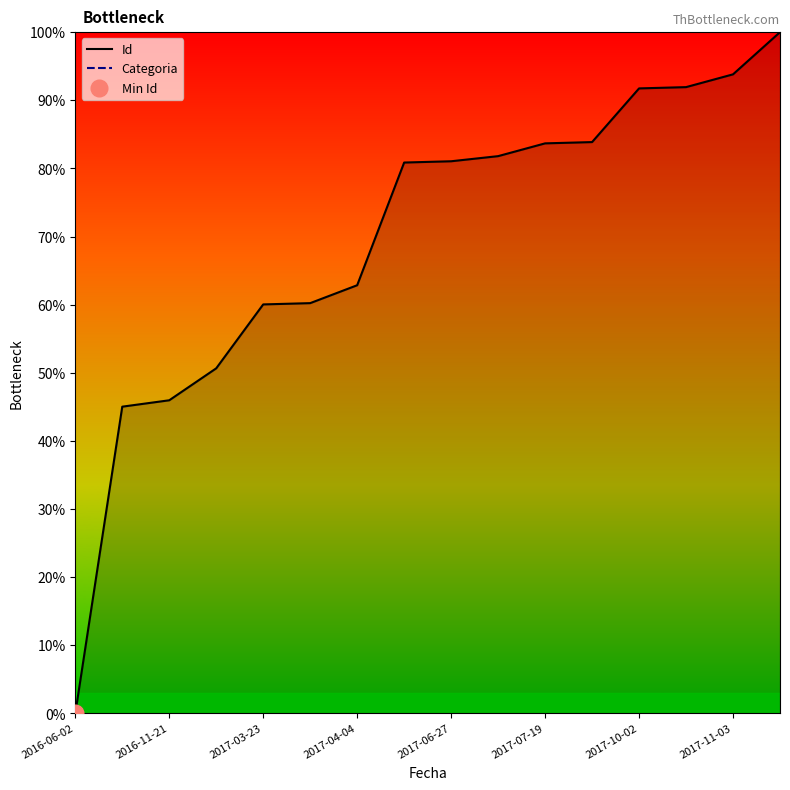

Which category has the lowest value in the Categoria series?

2016-06-02